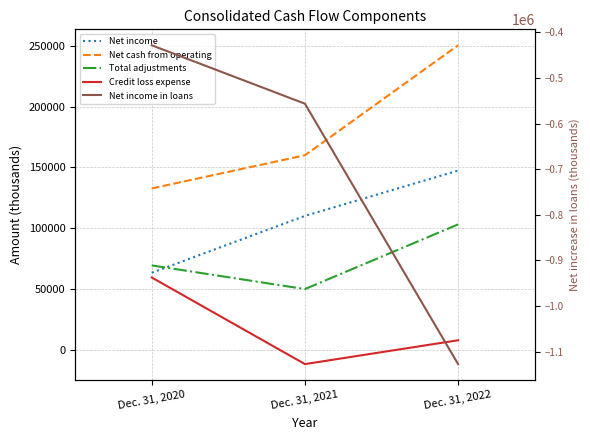

Does the chart display data point markers on the line(s)?

No